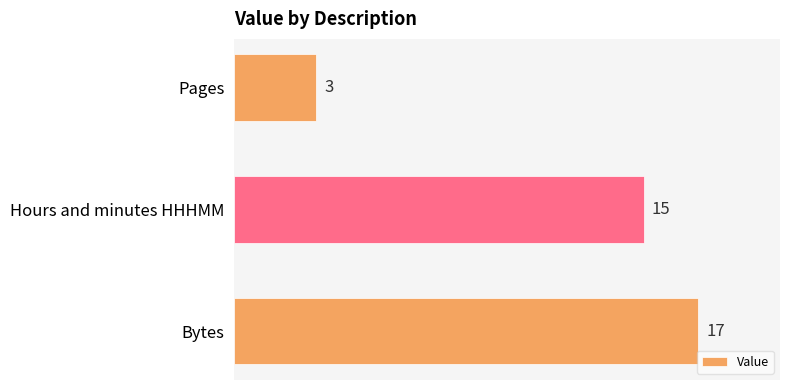

The value at Hours and minutes HHHMM is 25. True or false?

False